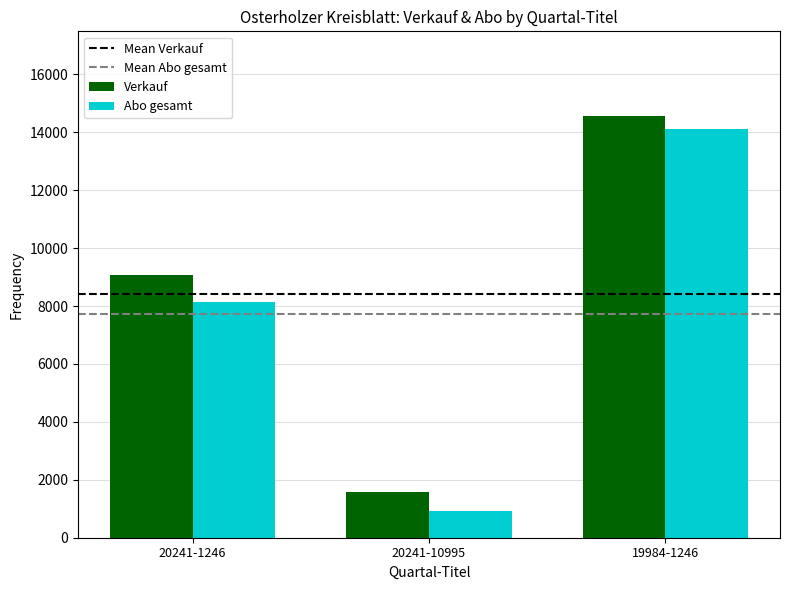

How many values in the Verkauf series are below 9077?

1